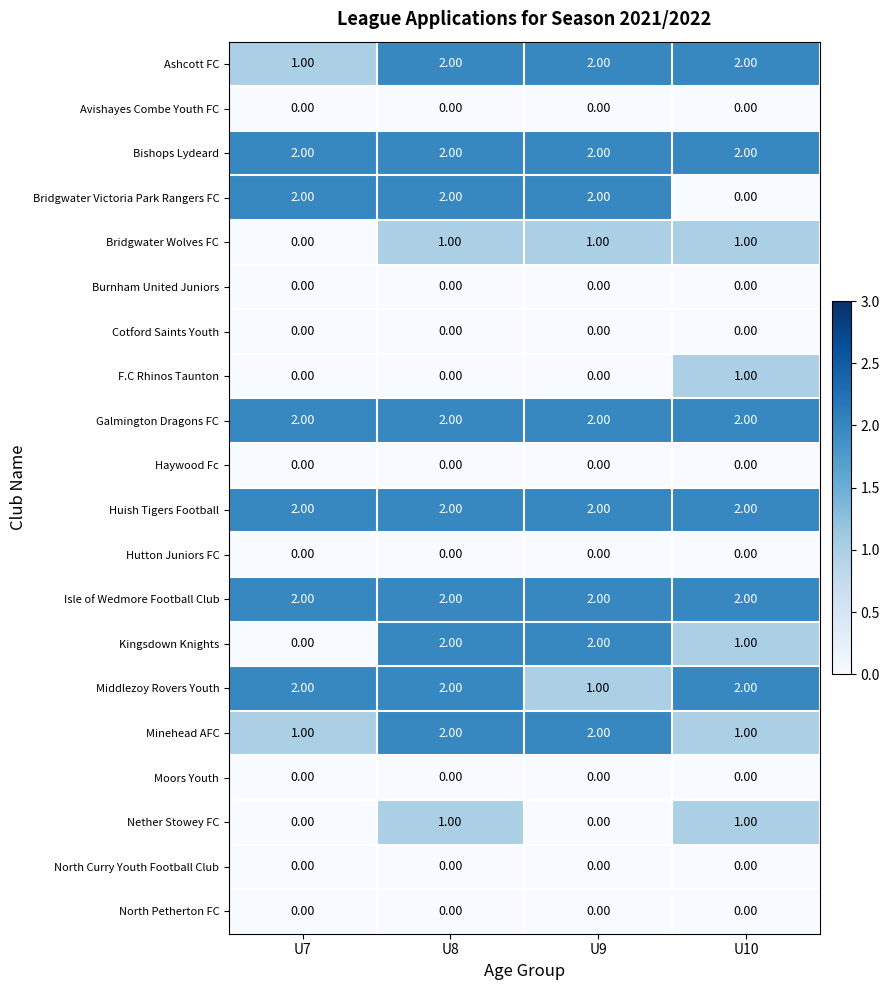

Which series changed the most between U7 and U9?

Kingsdown Knights